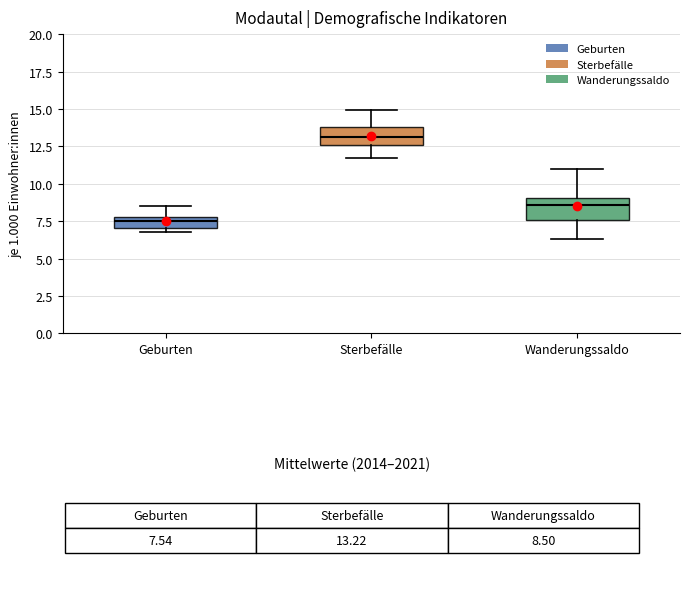

Which box has the lowest median line?

Geburten